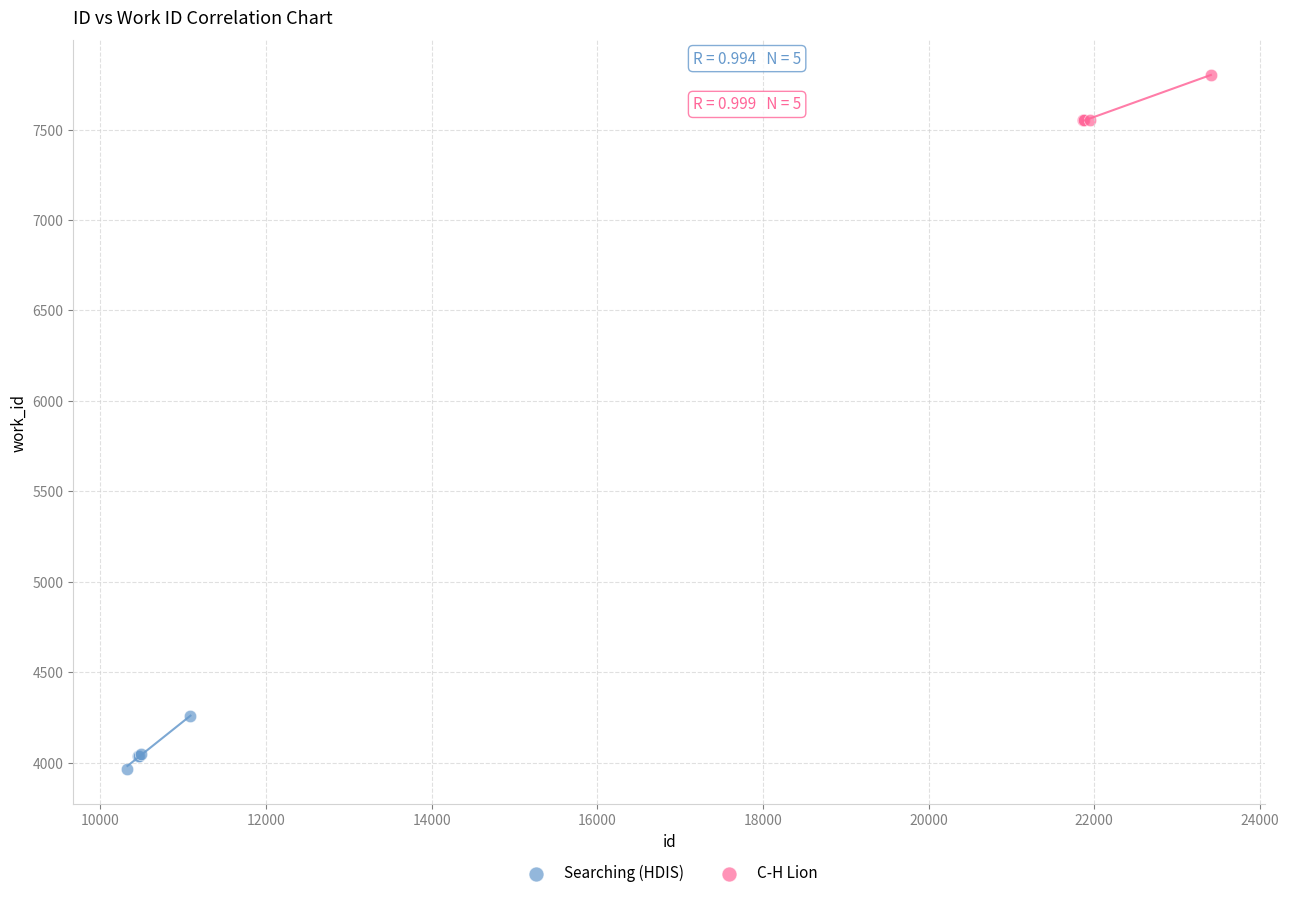

Which series reaches the minimum Y coordinate?

Searching (HDIS)